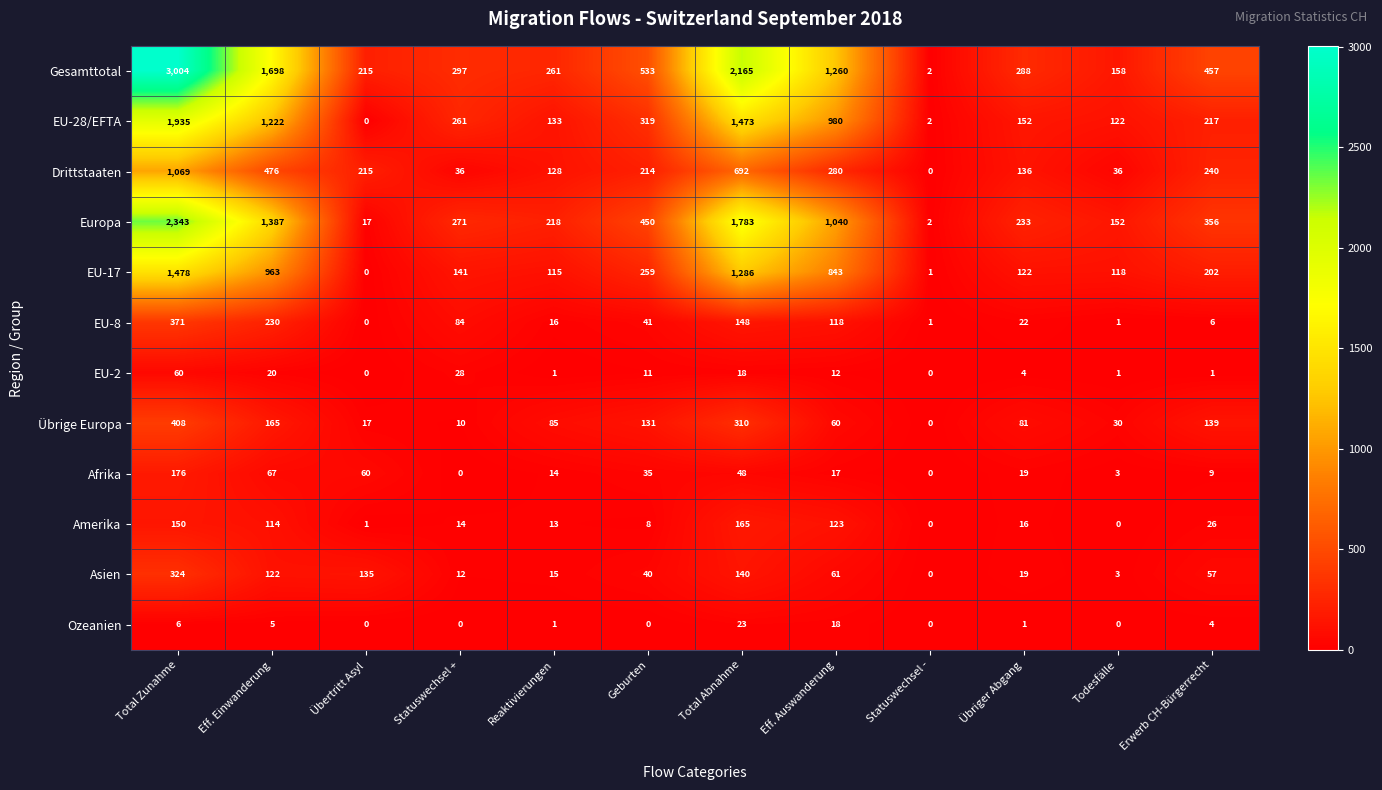

What is the sum of the Europa values at Total Abnahme and Statuswechsel -?

1785